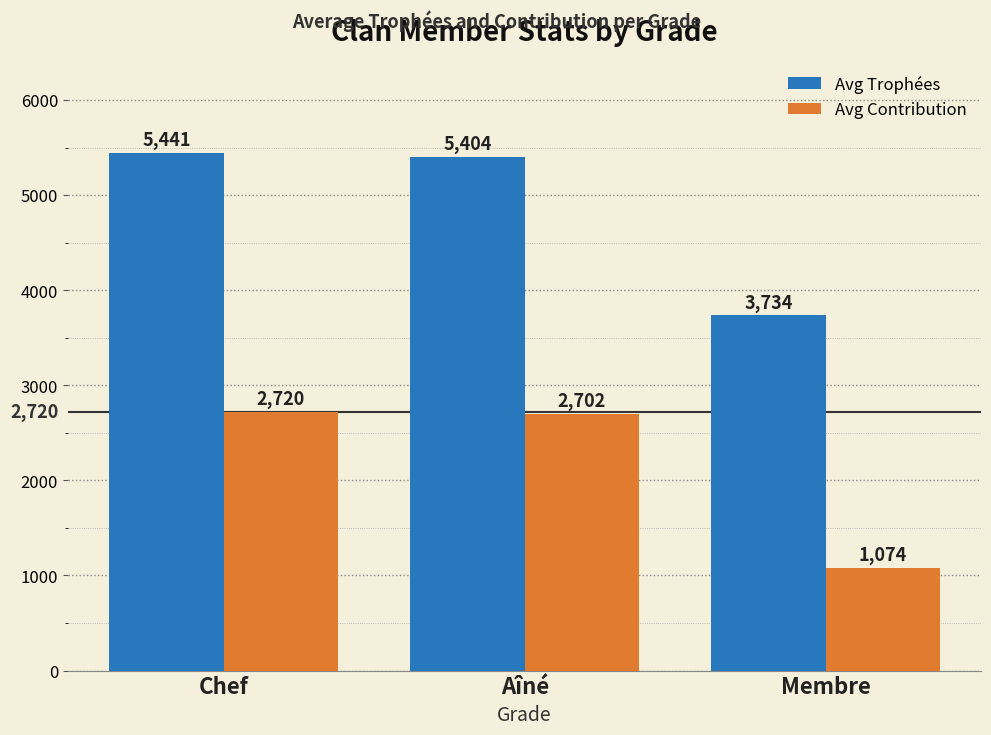

How many groups of bars are there?

3